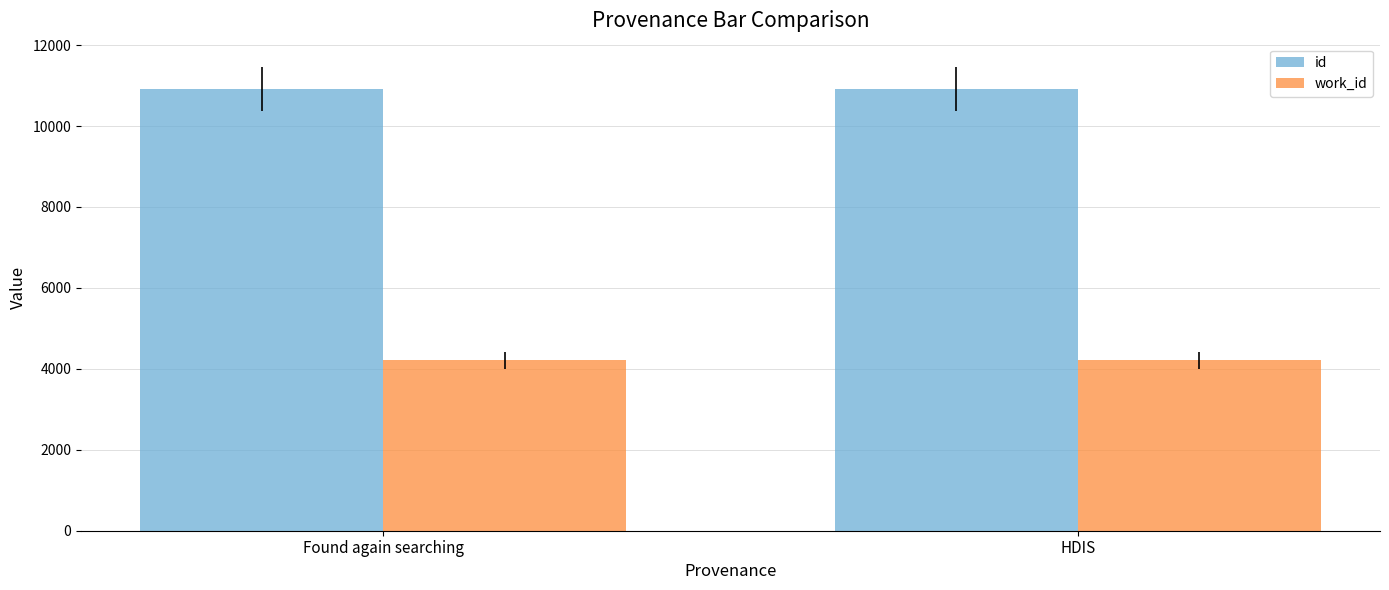

What is the sum of all id values?

21829